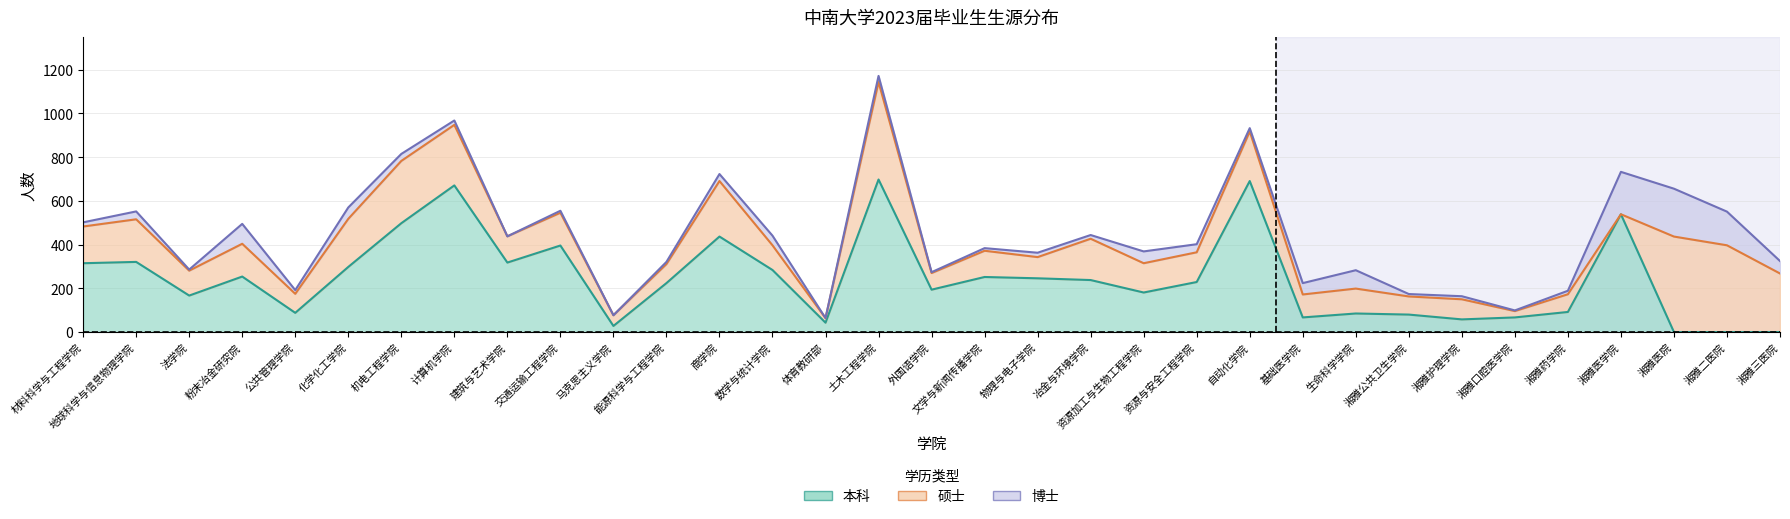

What is the value of the 硕士 point at the 20th from the left?

189